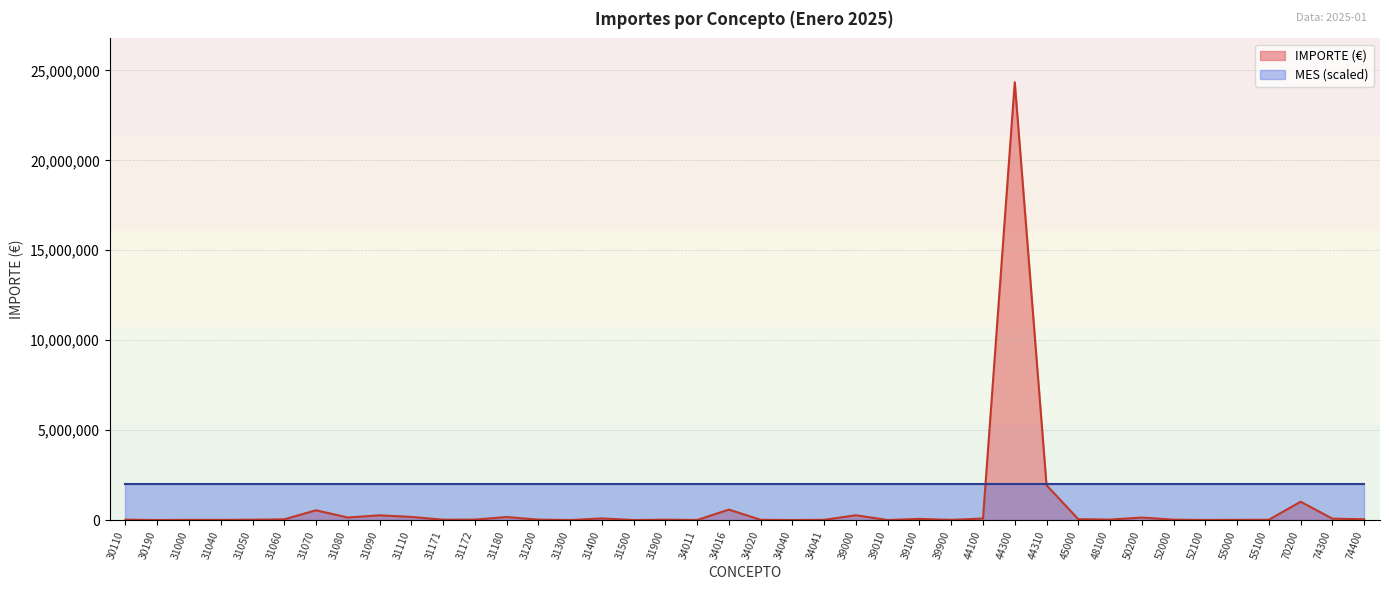

True or false: the data shows 1281.0 at 34040.

False